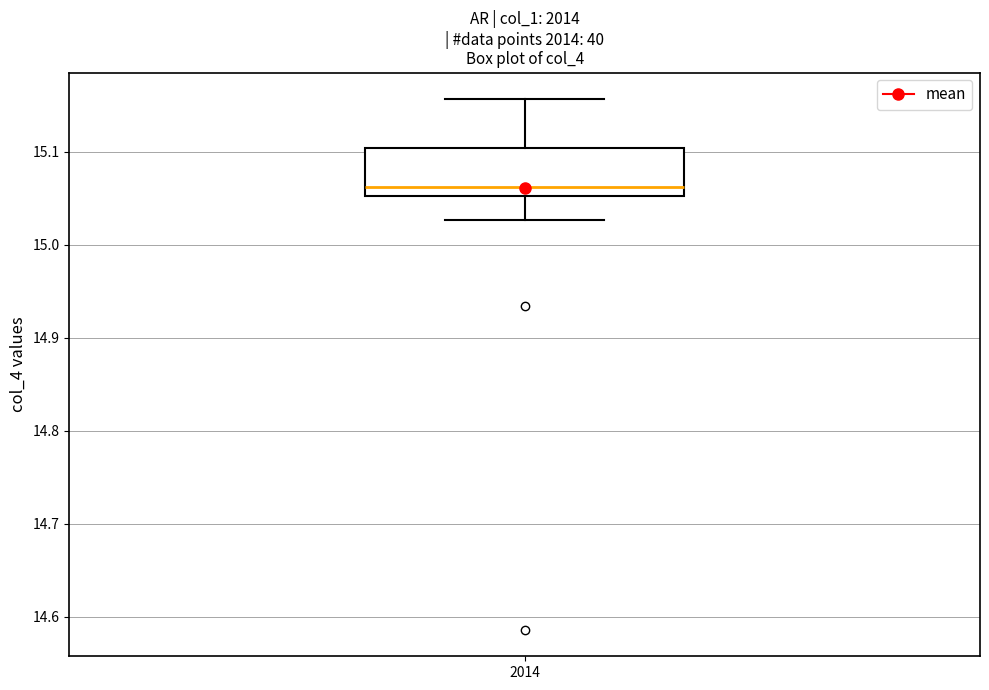

Transcribe this box plot: give where the median line is, the range the box spans, and where the two whiskers end, as read against the y-axis. The values are not printed on the chart, so give them approximately, as read against the axis.

median 15.06, box 15.05 to 15.10, whiskers 15.03 to 15.16